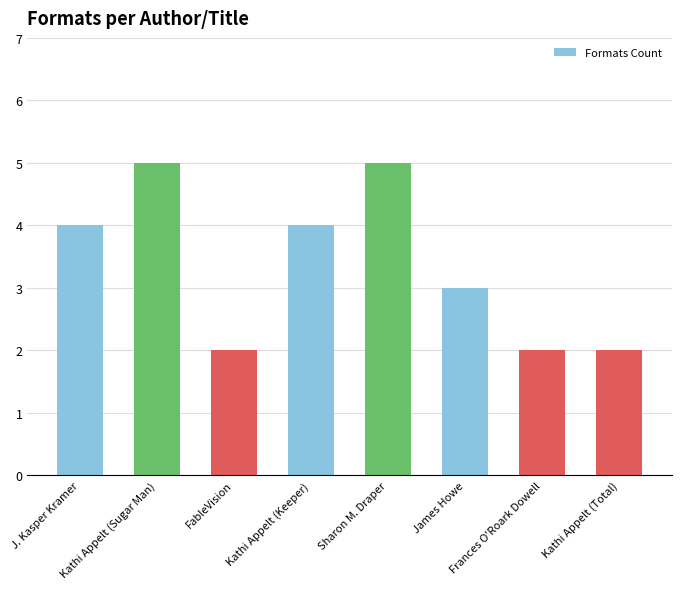

How many values are below 4?

4